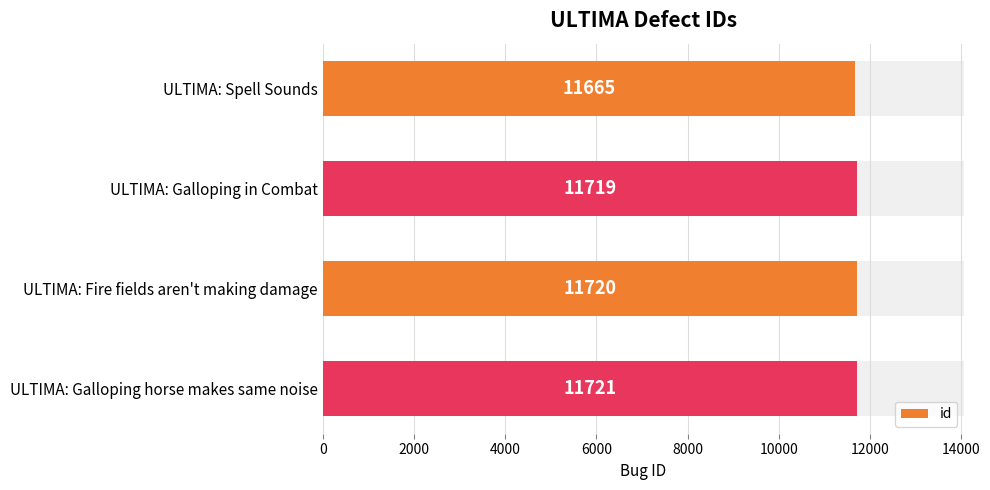

How many values exceed 11720?

1